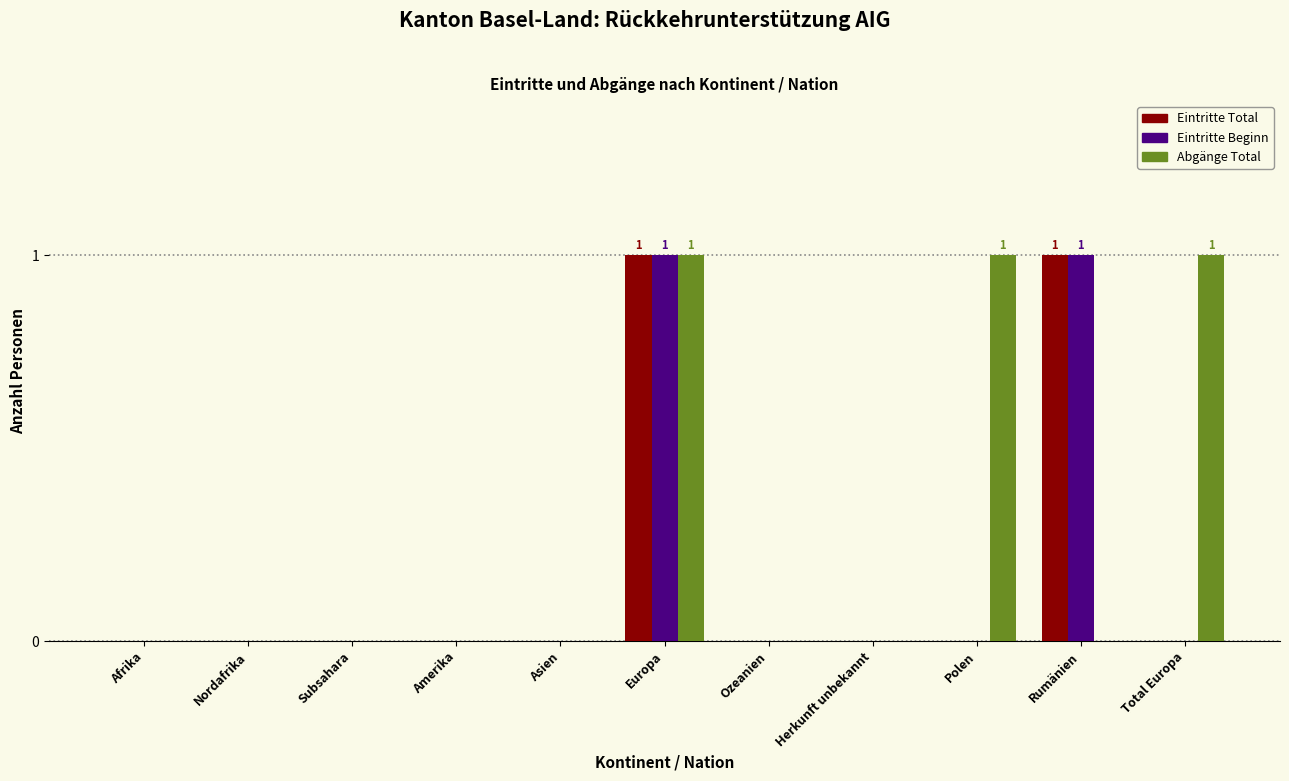

The Eintritte Beginn series shows 1 at Asien. True or false?

False